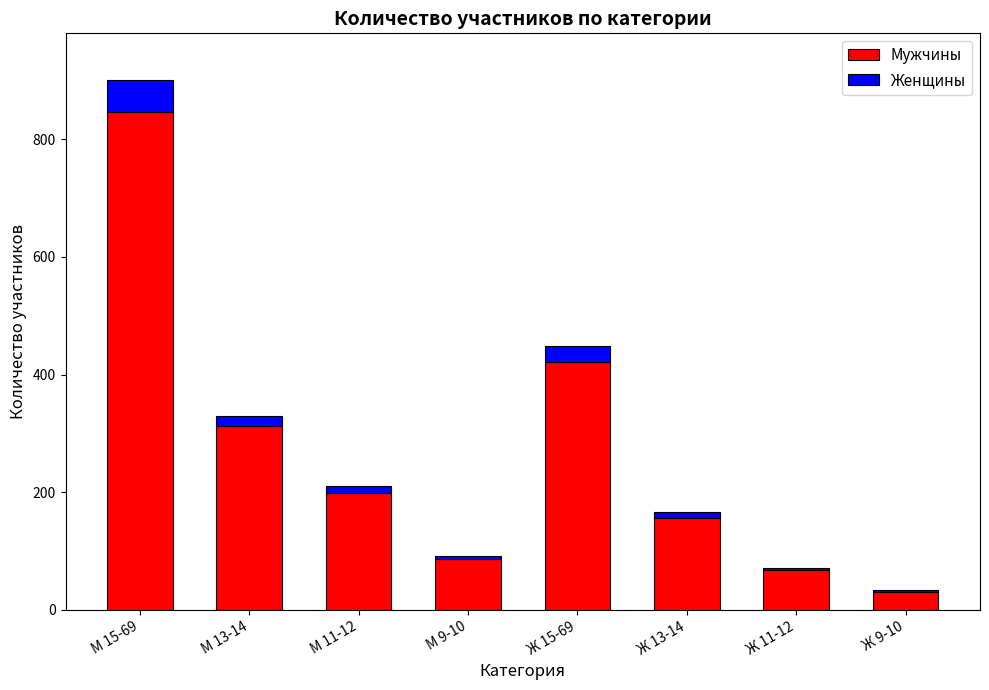

At which label is Мужчины closest to 439?

Ж 15-69